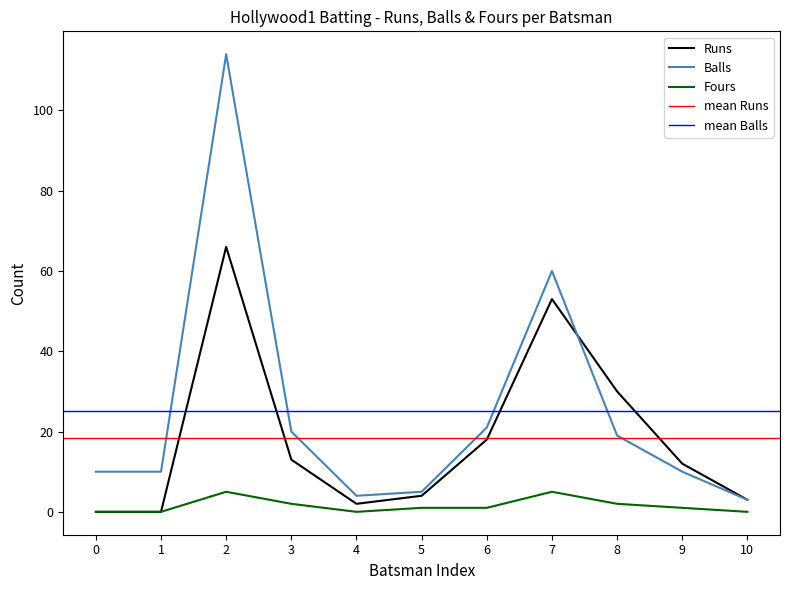

What is the difference between the highest and lowest values at 9?

11